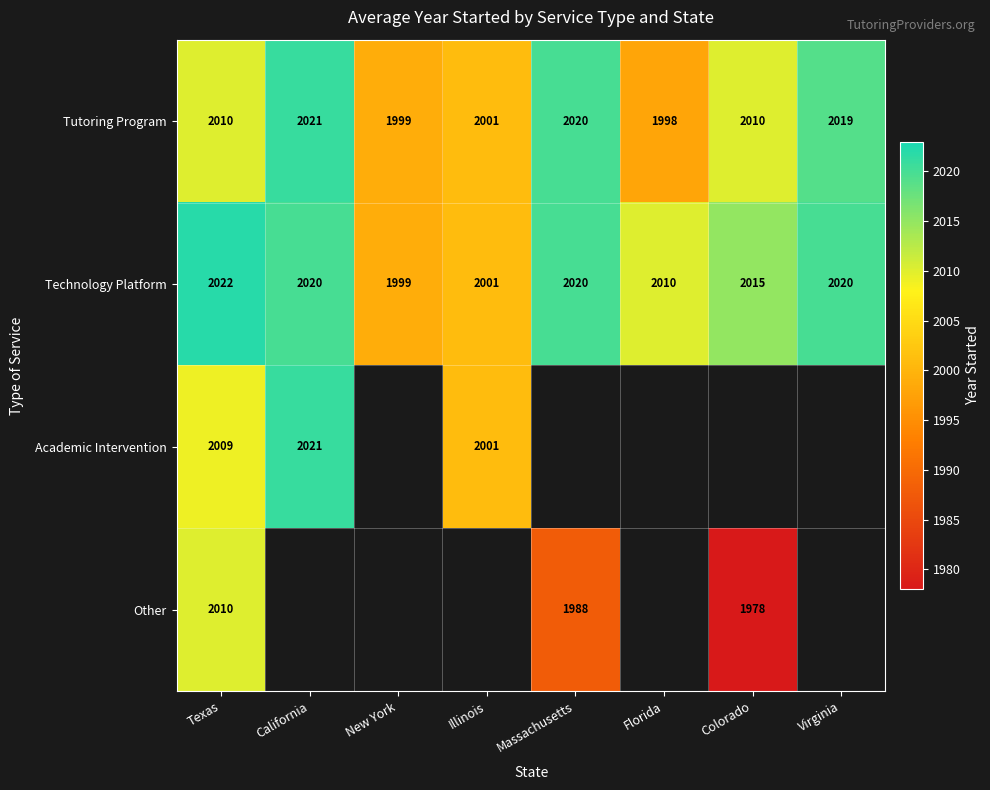

How many data points does each series have?

8